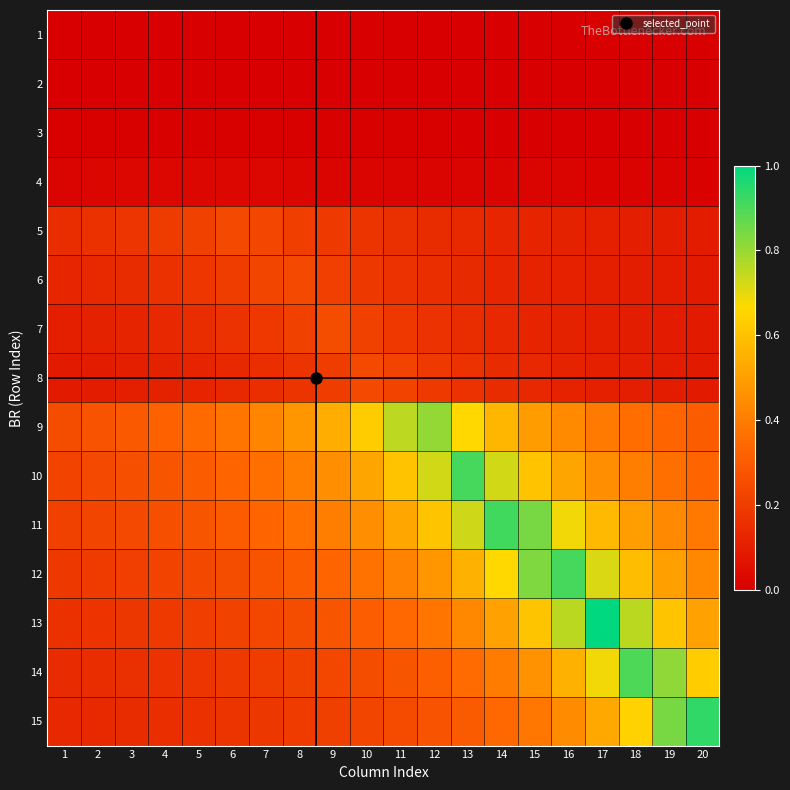

What is the difference between the highest and lowest values at 20?

0.9